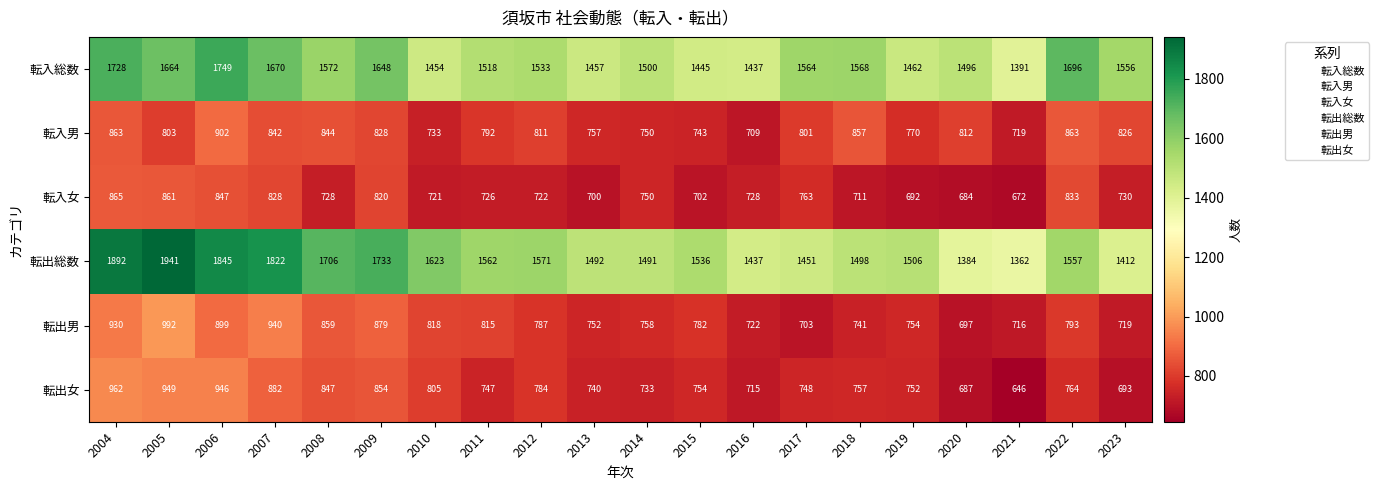

What is the highest value of the 転出男 series?

992